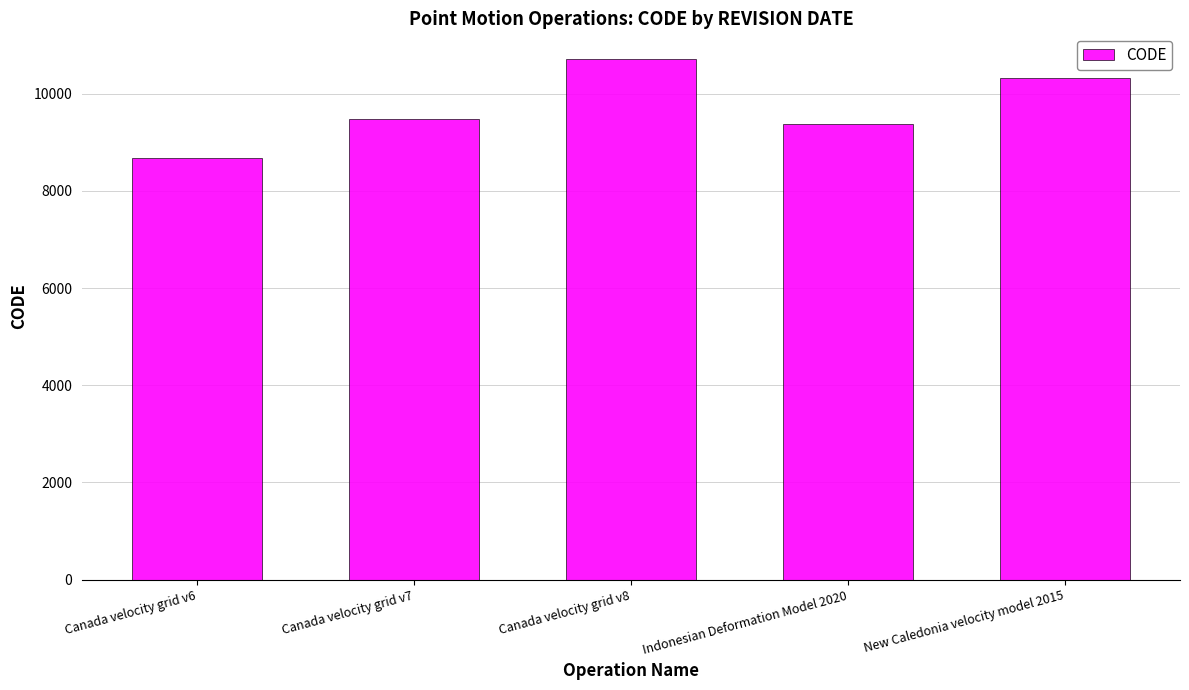

What is the maximum value shown in the chart?

10707